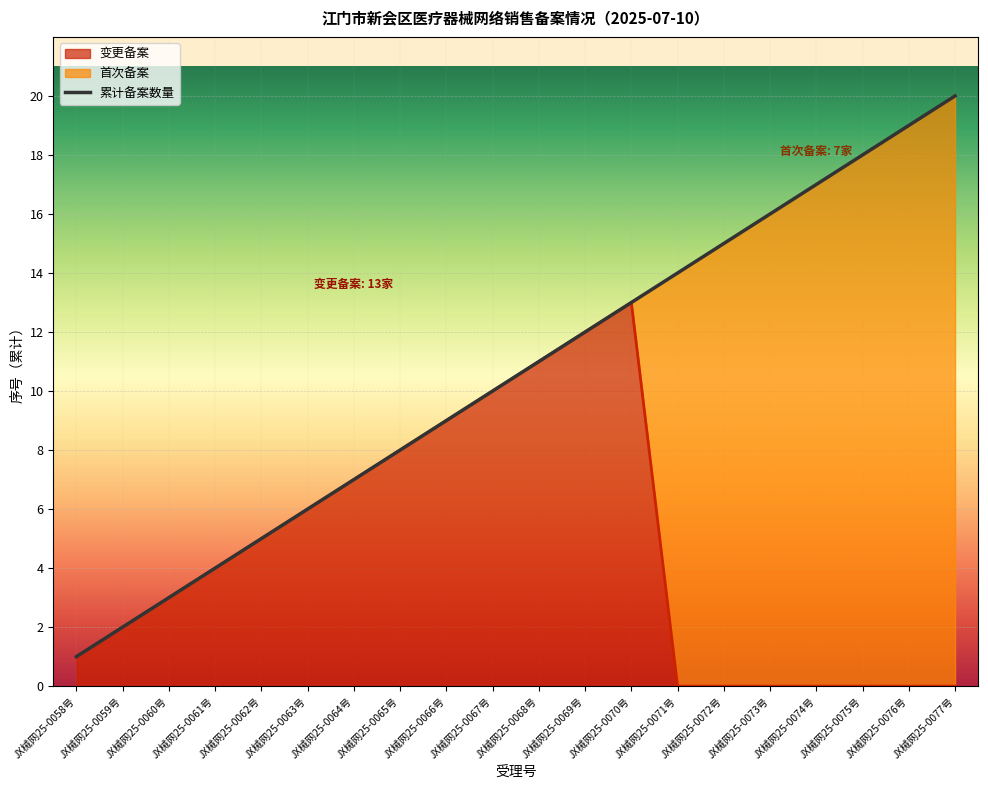

List the labels in order of value, largest first.

JX械网25-0077号, JX械网25-0076号, JX械网25-0075号, JX械网25-0074号, JX械网25-0073号, JX械网25-0072号, JX械网25-0071号, JX械网25-0070号, JX械网25-0069号, JX械网25-0068号, JX械网25-0067号, JX械网25-0066号, JX械网25-0065号, JX械网25-0064号, JX械网25-0063号, JX械网25-0062号, JX械网25-0061号, JX械网25-0060号, JX械网25-0059号, JX械网25-0058号